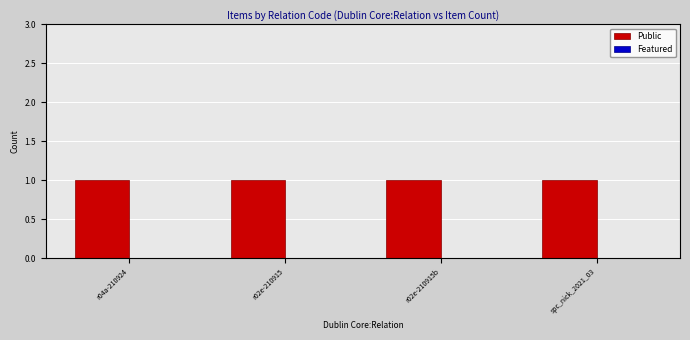

What is the spread (max minus min) of values at r02e-210915b?

1